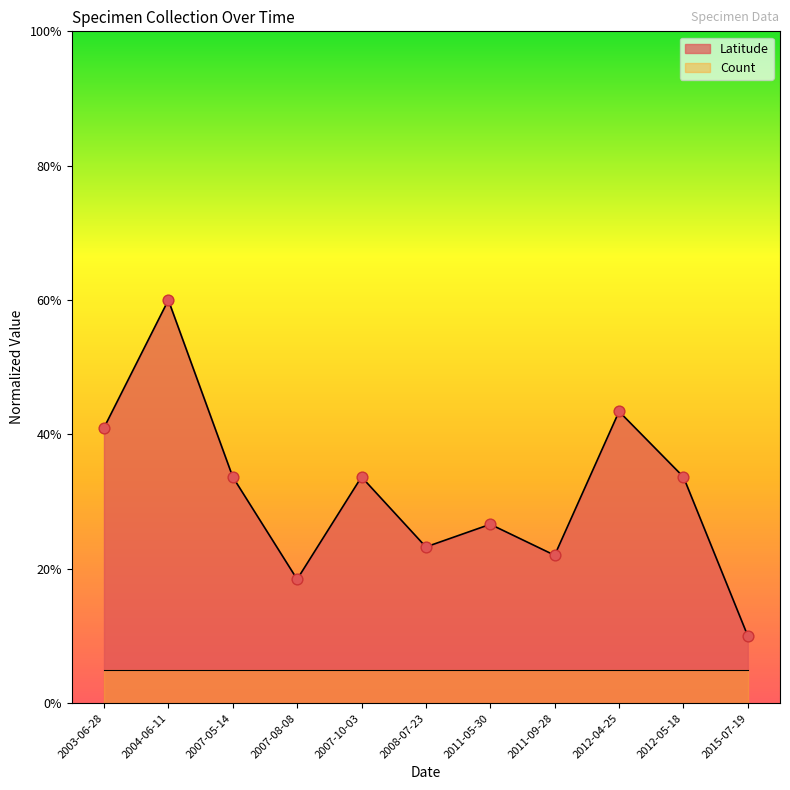

What is the change in value from 2011-09-28 to 2012-04-25?

+0.2